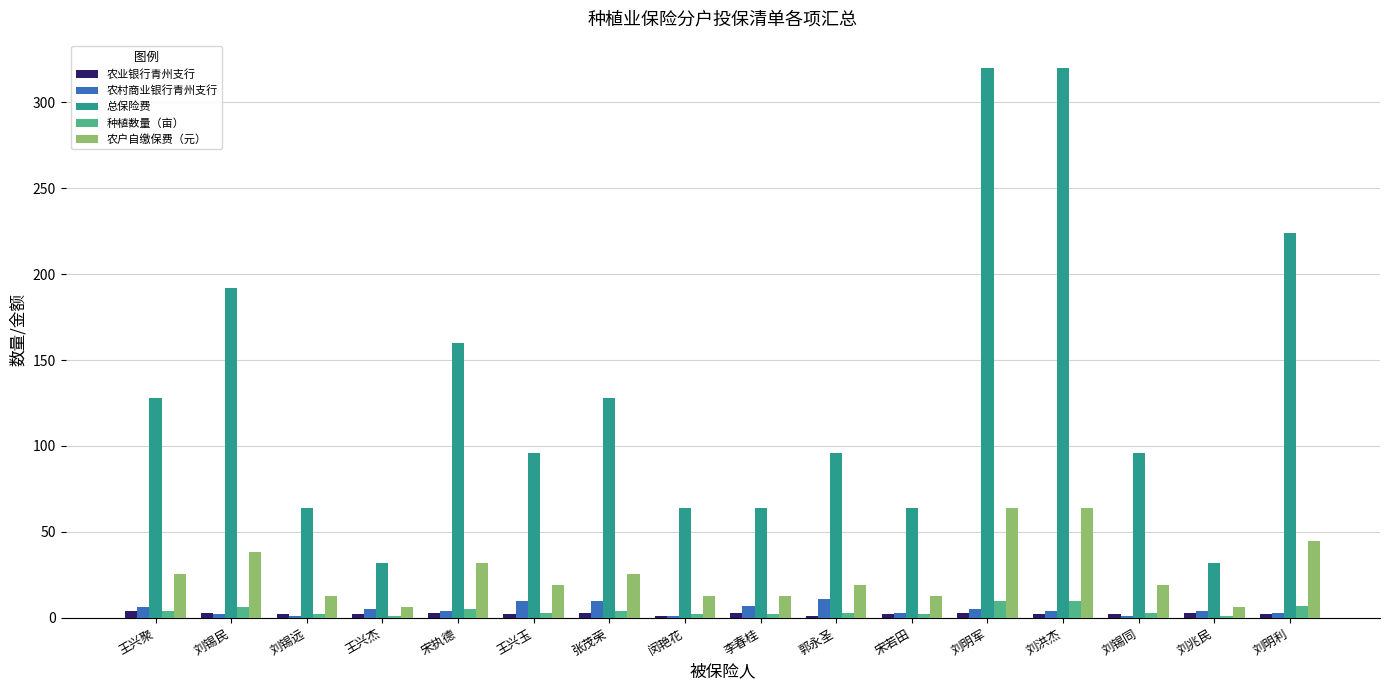

The value of 农村商业银行青州支行 at 张茂荣 is 10.0. True or false?

True